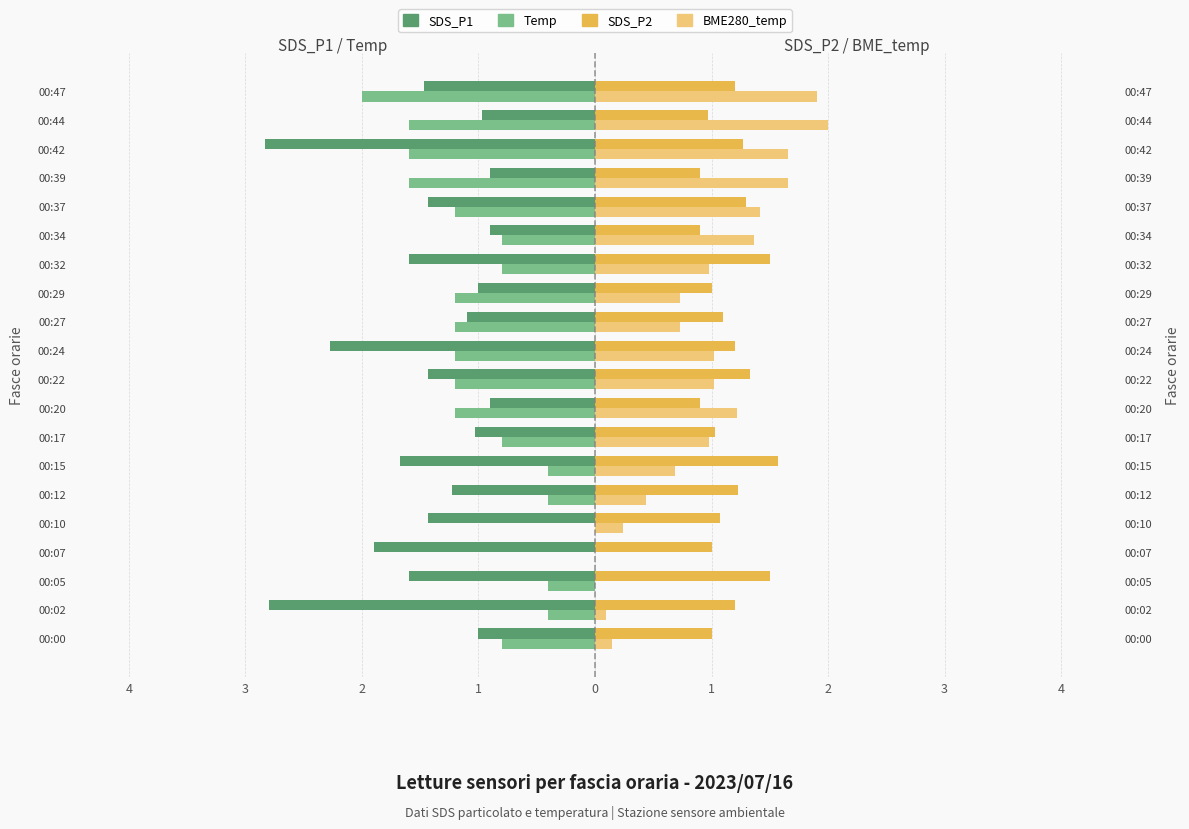

True or false: SDS_P1 has a value of -1.4 at 00:10.

True